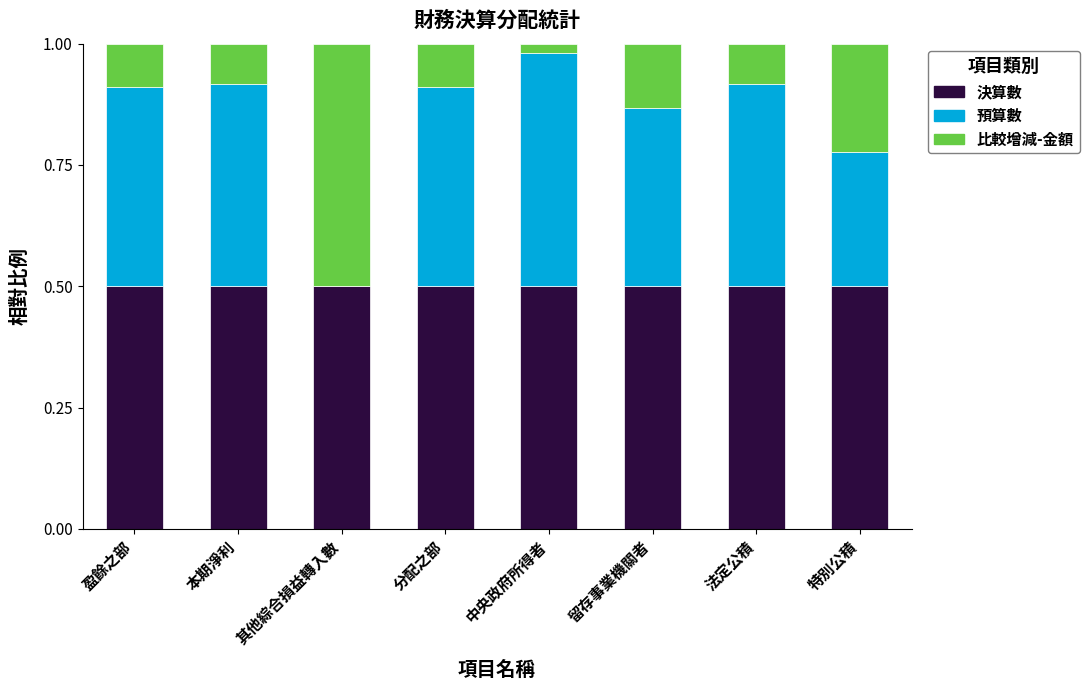

The value of 決算數 at 中央政府所得者 is 0.8. True or false?

False